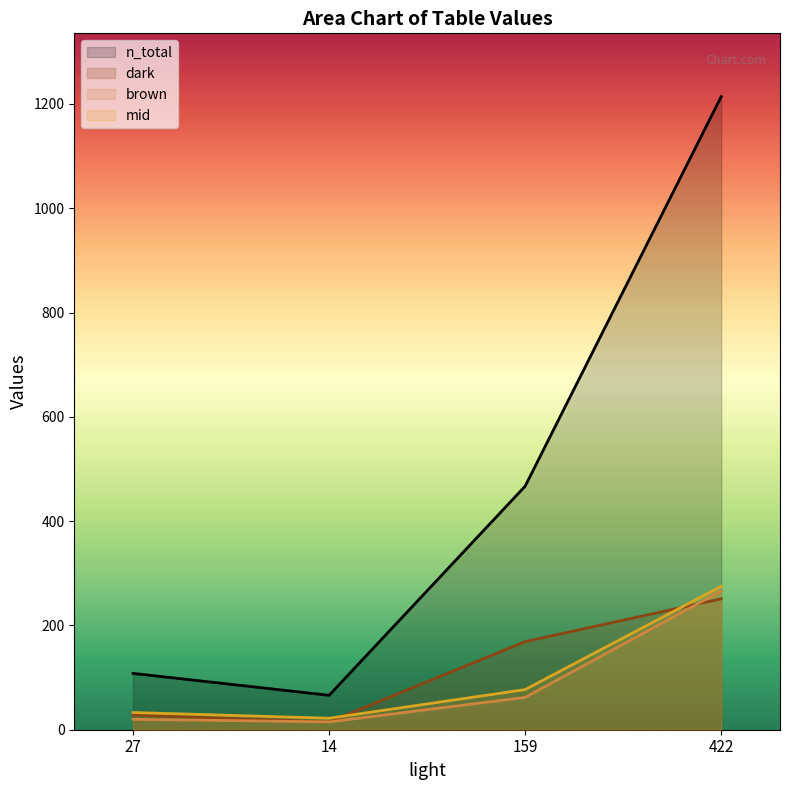

True or false: brown has a value of 29 at 27.

False